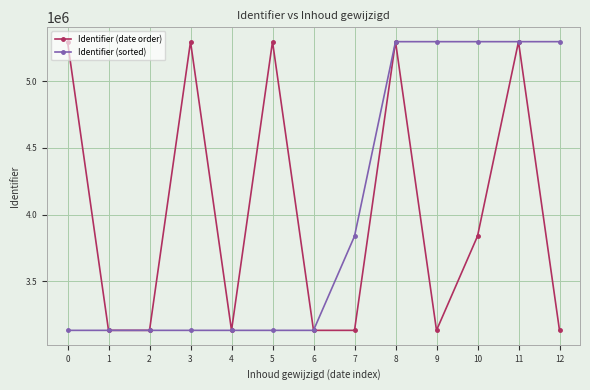

Count the number of data series in this chart.

2